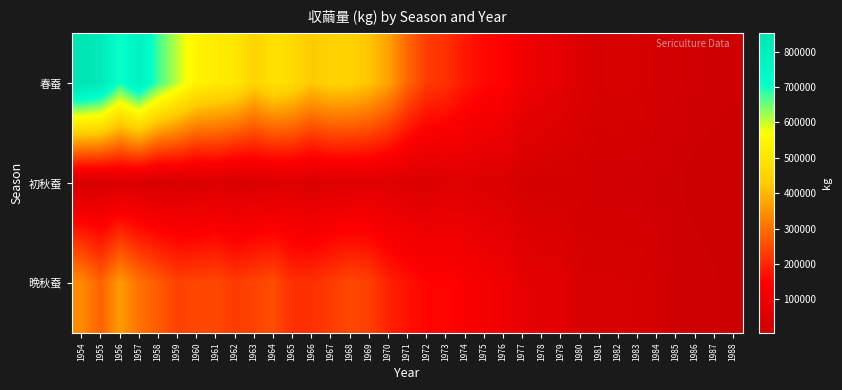

Reading left to right, transcribe all the data shown in this chart.

春蚕: 1954=852045	1955=822338	1956=698700	1957=780338	1958=674400	1959=604620	1960=539210	1961=517900	1962=504300	1963=447160	1964=487920	1965=469208	1966=425436	1967=446308	1968=444443	1969=419730	1970=371835	1971=288193	1972=229715	1973=213404	1974=179843	1975=158016	1976=148773	1977=106419	1978=89700	1979=75311	1980=52649	1981=38813	1982=42500	1983=40900	1984=27200	1985=25700	1986=18900	1987=14300	1988=13400
初秋蚕: 1954=32719	1955=38693	1956=49013	1957=45900	1958=34088	1959=48380	1960=42420	1961=55320	1962=38240	1963=49850	1964=52595	1965=58586	1966=43762	1967=57982	1968=57966	1969=63466	1970=57762	1971=51581	1972=48061	1973=56403	1974=61997	1975=50415	1976=49351	1977=31119	1978=30199	1979=28175	1980=28422	1981=23597	1982=23700	1983=21000	1984=17000	1985=13000	1986=8100	1987=7800	1988=5000
晩秋蚕: 1954=338625	1955=282563	1956=360713	1957=304538	1958=273113	1959=235560	1960=242980	1961=246370	1962=227930	1963=239325	1964=252570	1965=211142	1966=212126	1967=227894	1968=246593	1969=233821	1970=193891	1971=170286	1972=151385	1973=152813	1974=138230	1975=118229	1976=108697	1977=83728	1978=67889	1979=69350	1980=40363	1981=40832	1982=40300	1983=38900	1984=30900	1985=16800	1986=16100	1987=12400	1988=9900